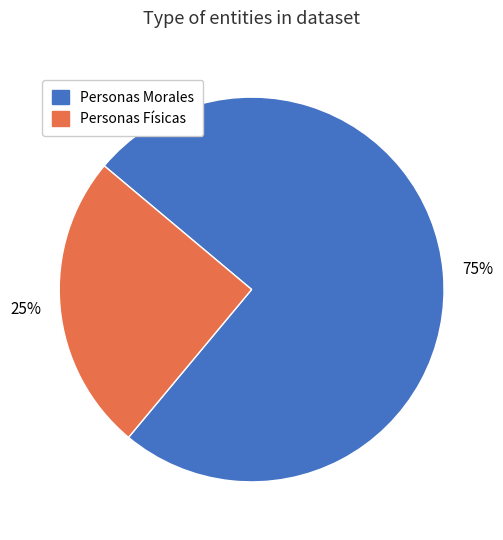

What is the smallest slice in the pie chart?

Personas Físicas